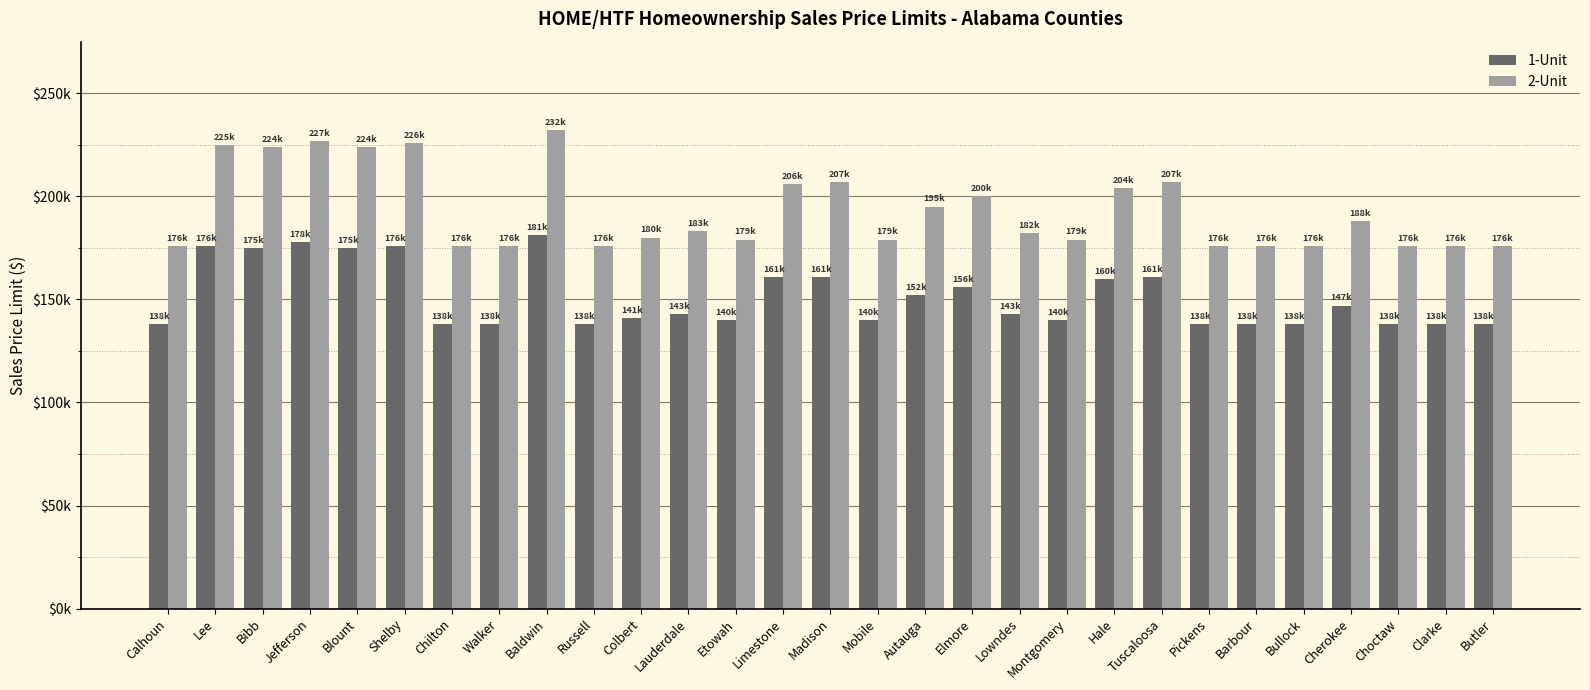

List the series in order of their overall mean, highest first.

2-Unit, 1-Unit